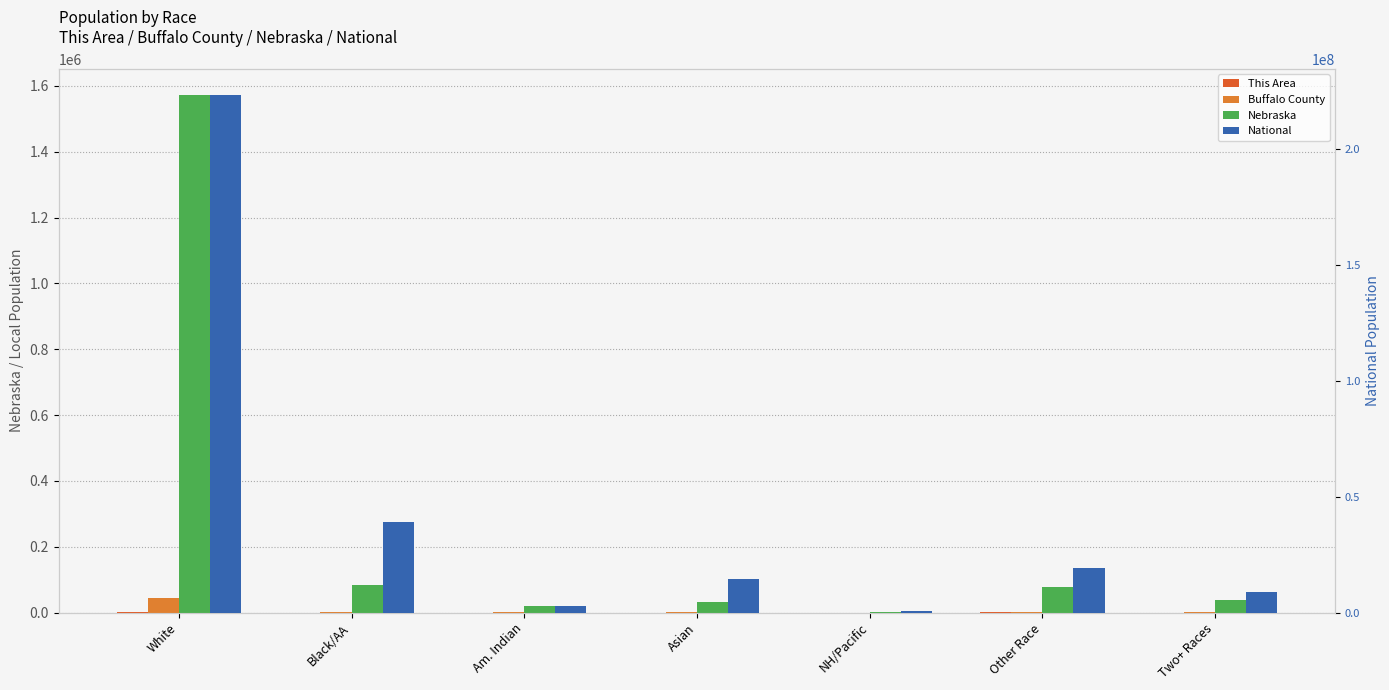

At how many categories does at least one series exceed 10405044?

4